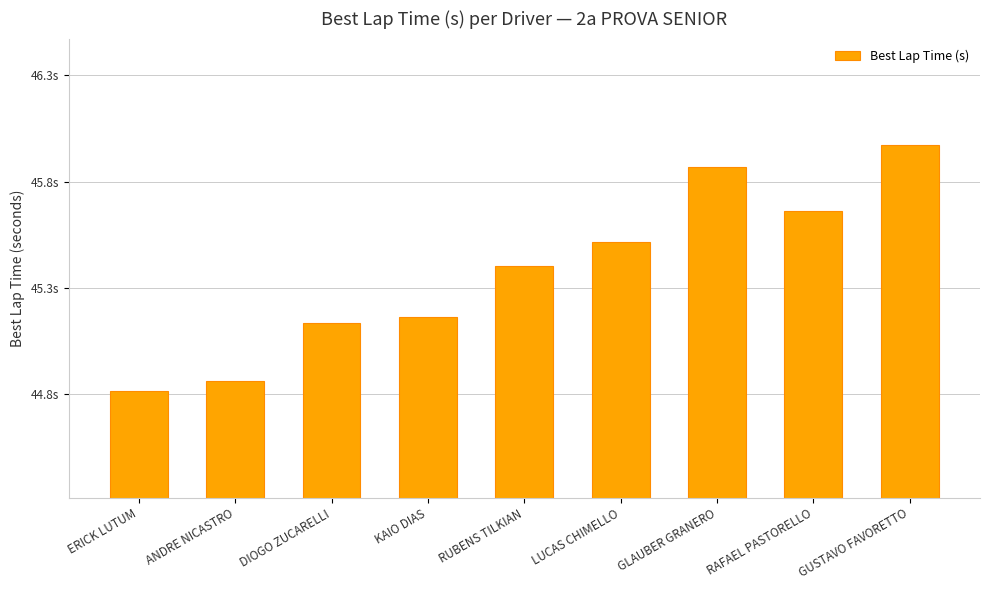

Reading left to right, what are all the values shown in this chart?

ERICK LUTUM=44.8	ANDRE NICASTRO=44.9	DIOGO ZUCARELLI=45.1	KAIO DIAS=45.2	RUBENS TILKIAN=45.4	LUCAS CHIMELLO=45.5	GLAUBER GRANERO=45.9	RAFAEL PASTORELLO=45.7	GUSTAVO FAVORETTO=46.0